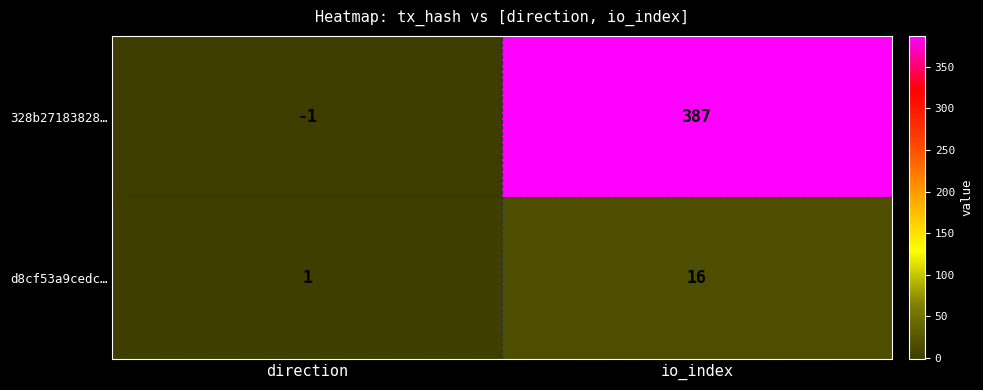

List the series in order of their peak value, highest first.

328b27183828…, d8cf53a9cedc…